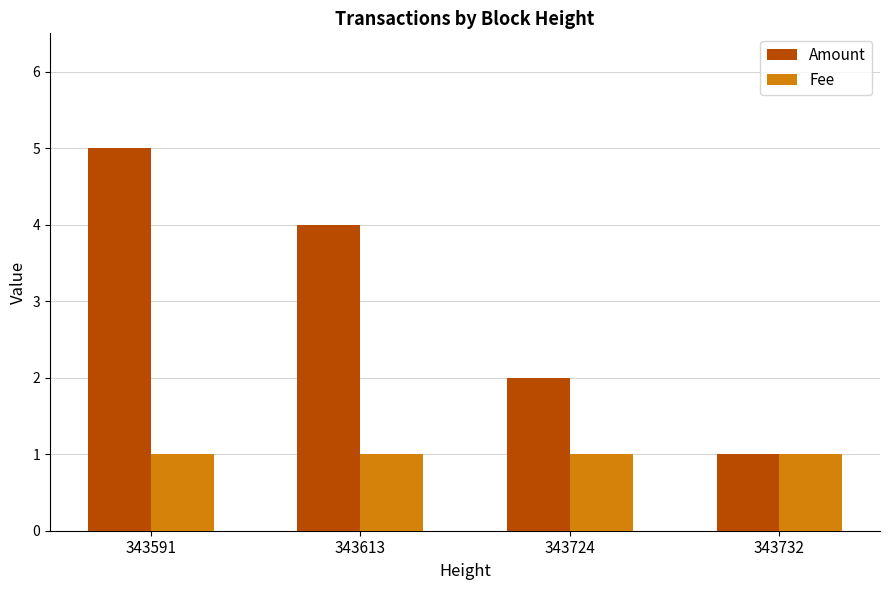

Reading left to right, list all the values displayed in this chart.

Amount: 343591=5	343613=4	343724=2	343732=1
Fee: 343591=1	343613=1	343724=1	343732=1